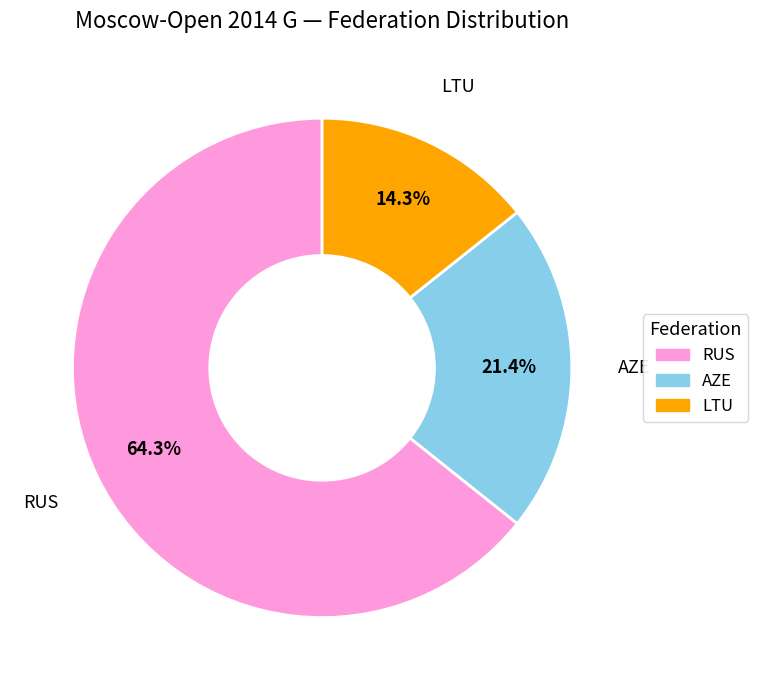

Which category accounts for the majority?

RUS